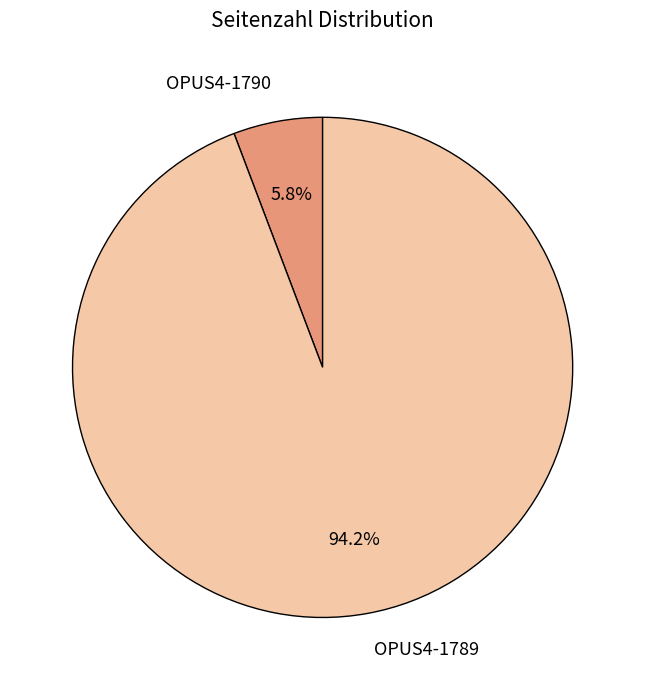

What is the majority slice?

OPUS4-1789